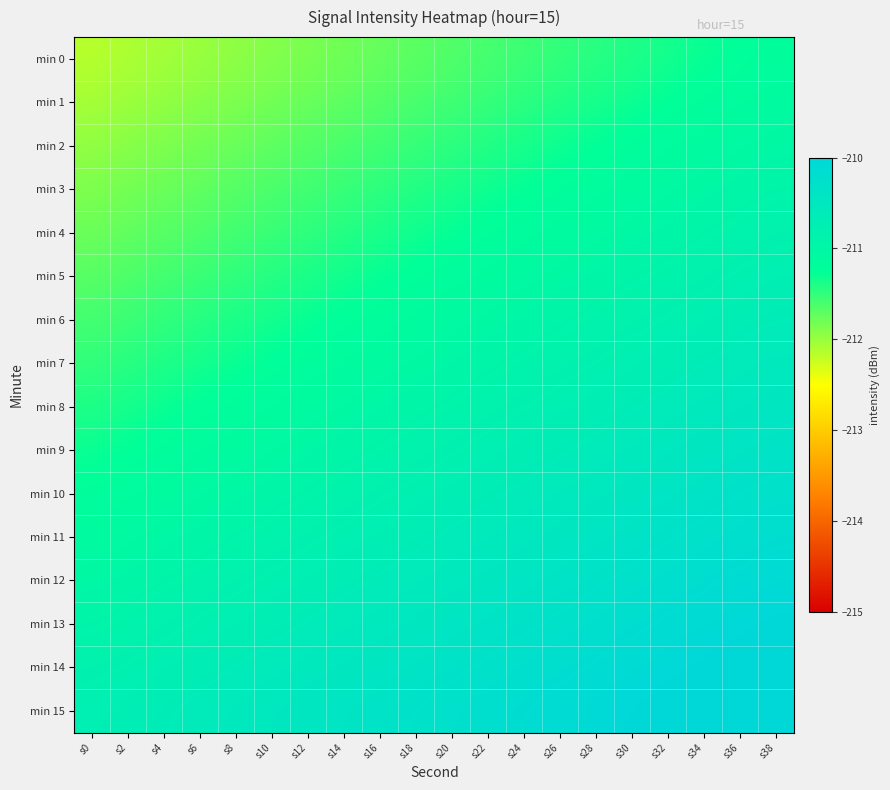

Rank the series by their maximum value, from lowest to highest.

min 0, min 1, min 2, min 3, min 4, min 5, min 6, min 7, min 8, min 9, min 10, min 11, min 12, min 13, min 14, min 15